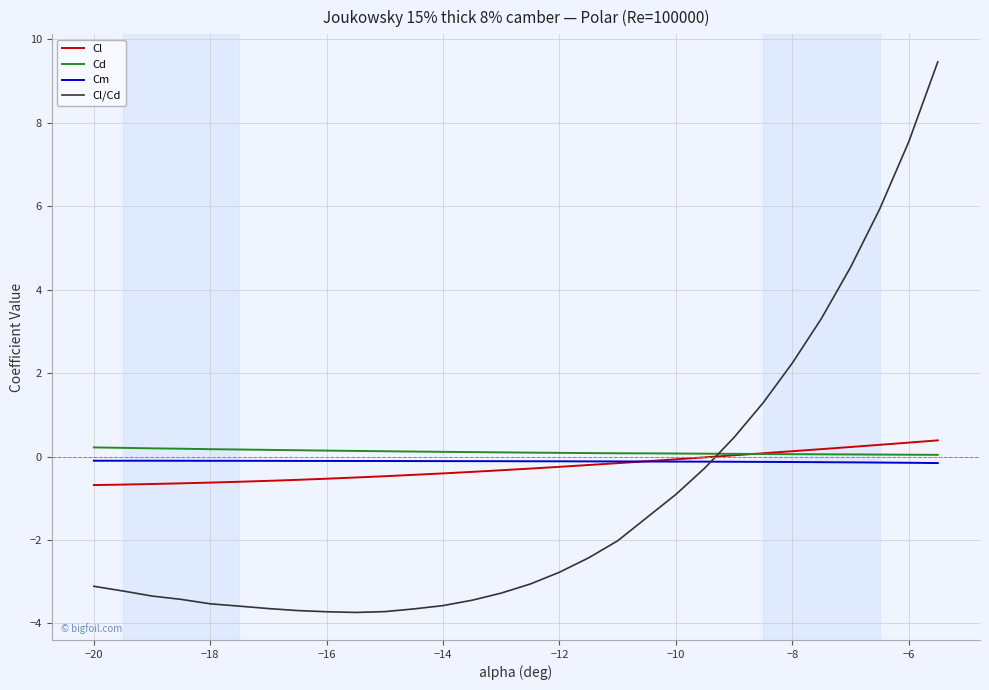

What is the greatest value displayed?

9.5